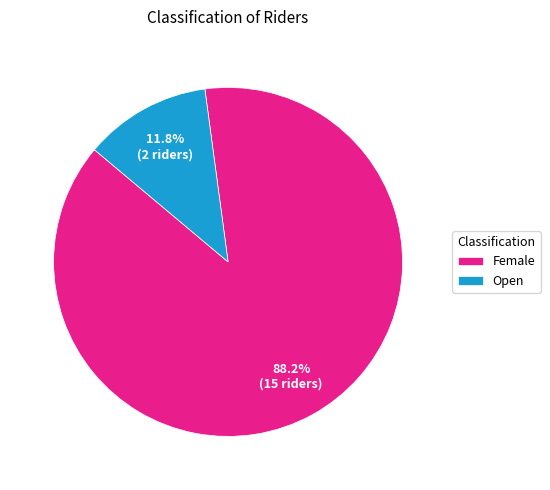

What is the smallest slice in the pie chart?

Open